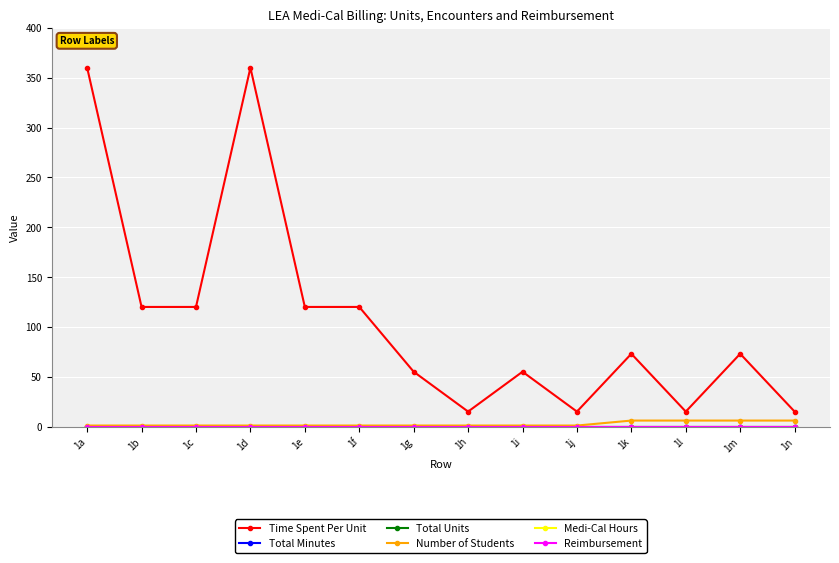

List the series in order of their peak value, lowest first.

Total Minutes, Total Units, Medi-Cal Hours, Reimbursement, Number of Students, Time Spent Per Unit